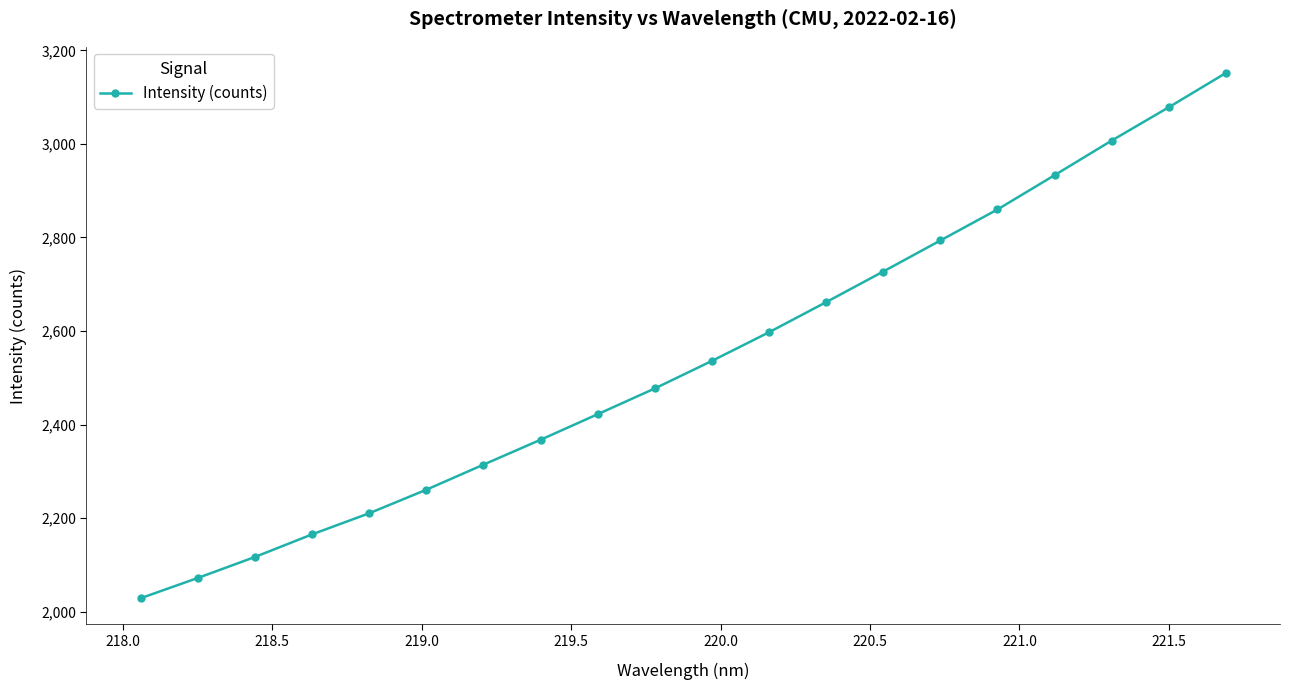

What is the difference between the maximum and minimum values?

1122.3